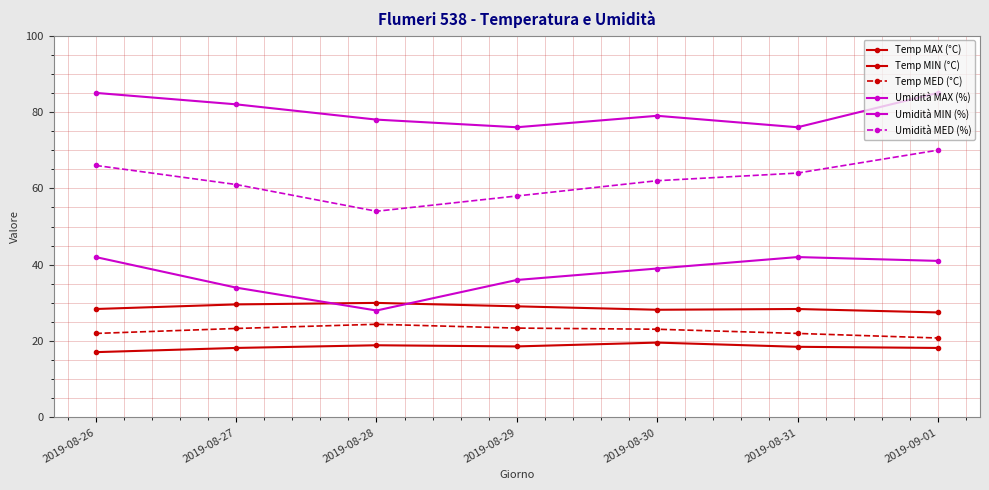

What is the difference between the highest and lowest values at 2019-08-28?

59.1